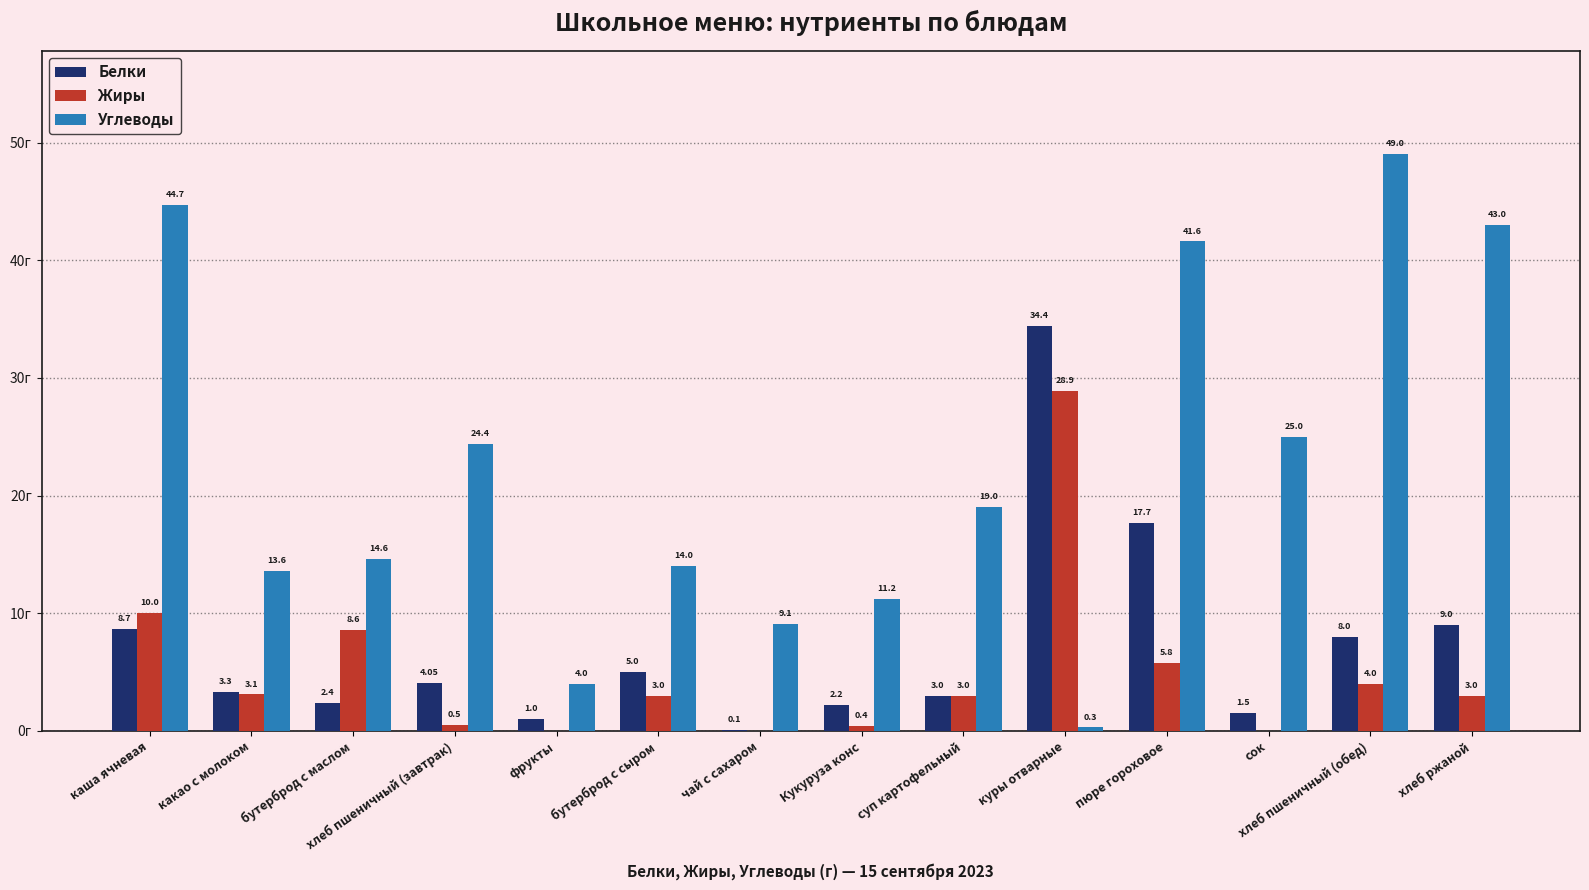

Which label corresponds to the largest value in the chart?

хлеб пшеничный (обед)